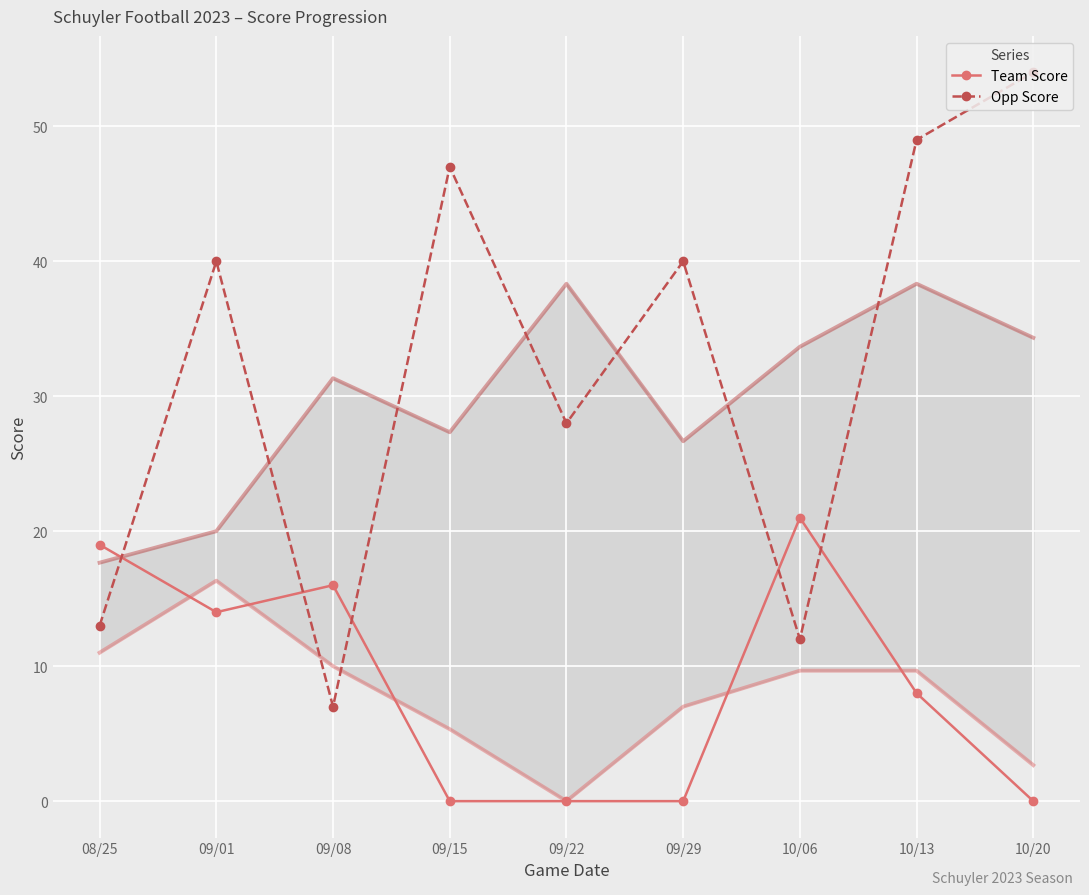

The Team Score series shows 0 at 10/20. True or false?

True